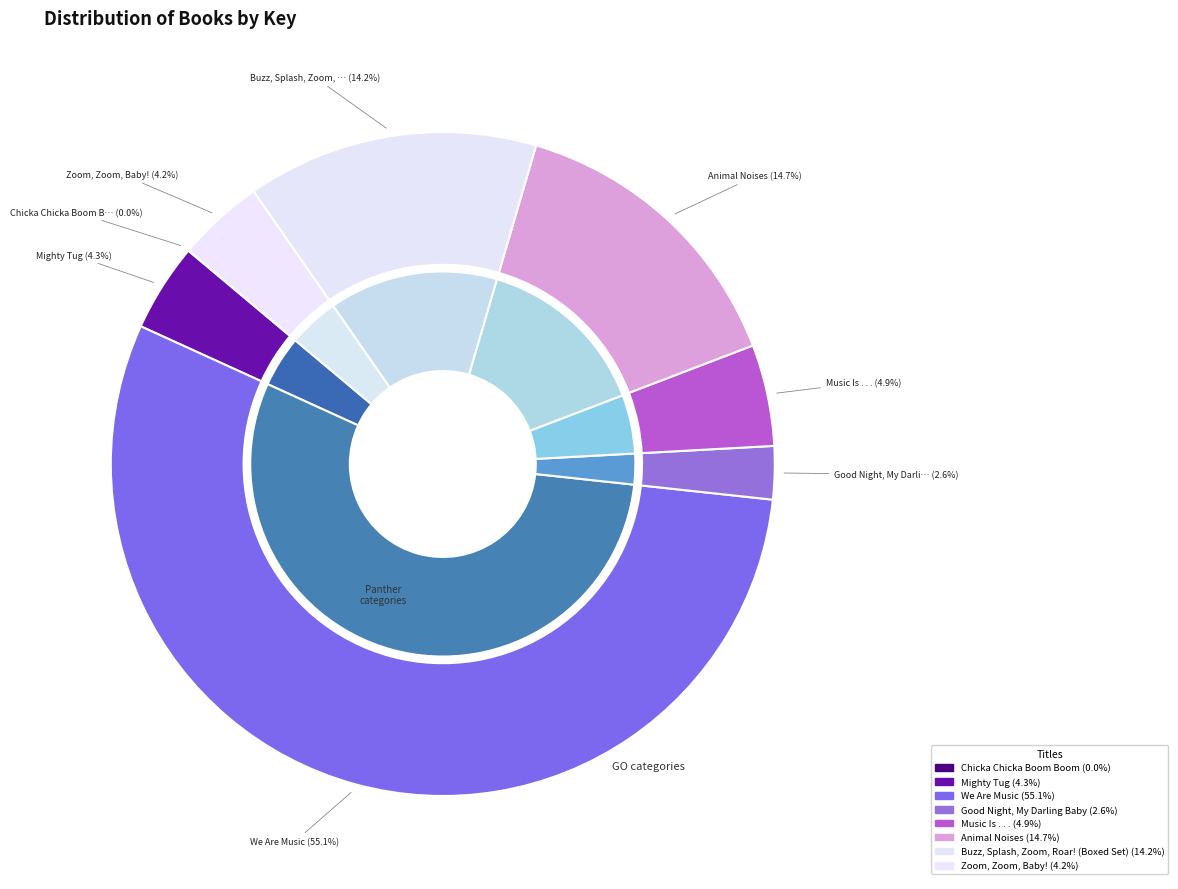

How many segments does this pie chart have?

8